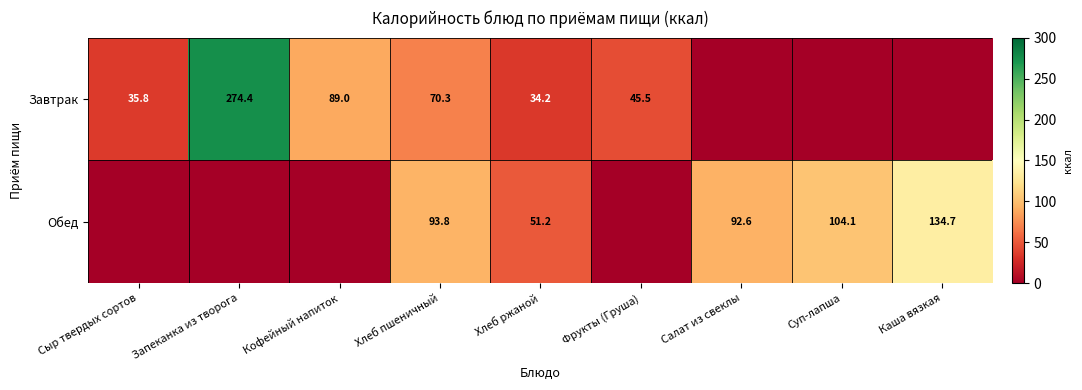

What is the total value across all series at Хлеб пшеничный?

164.1